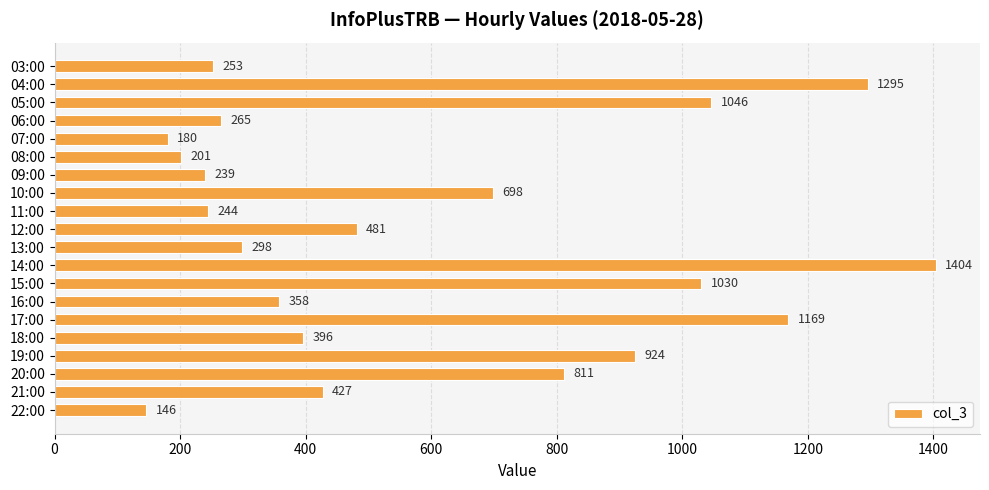

Between 05:00 and 20:00, which is larger?

05:00